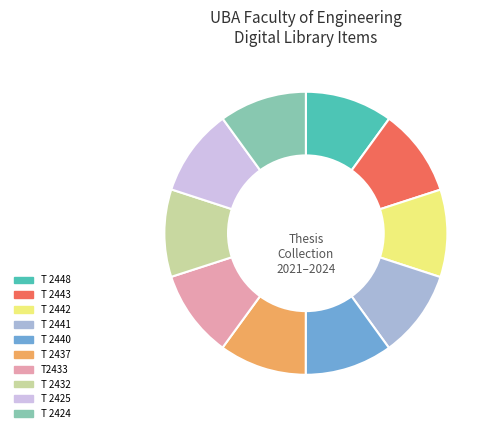

How many segments does this pie chart have?

10